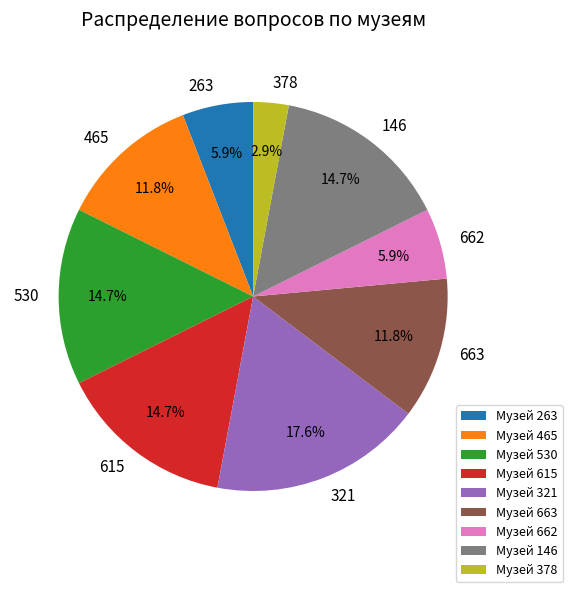

How many slices are in this pie chart?

9